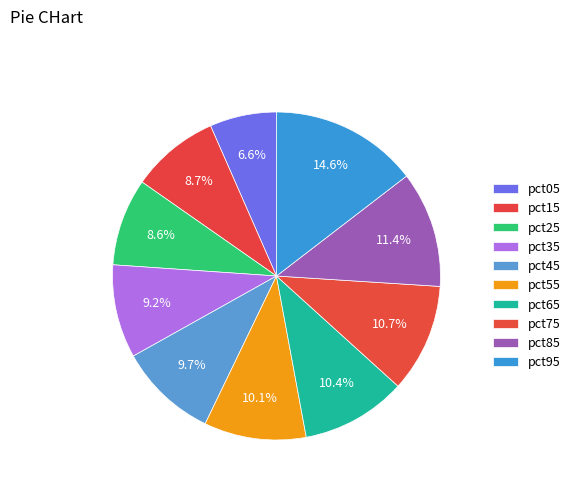

Count the number of slices in the pie.

10